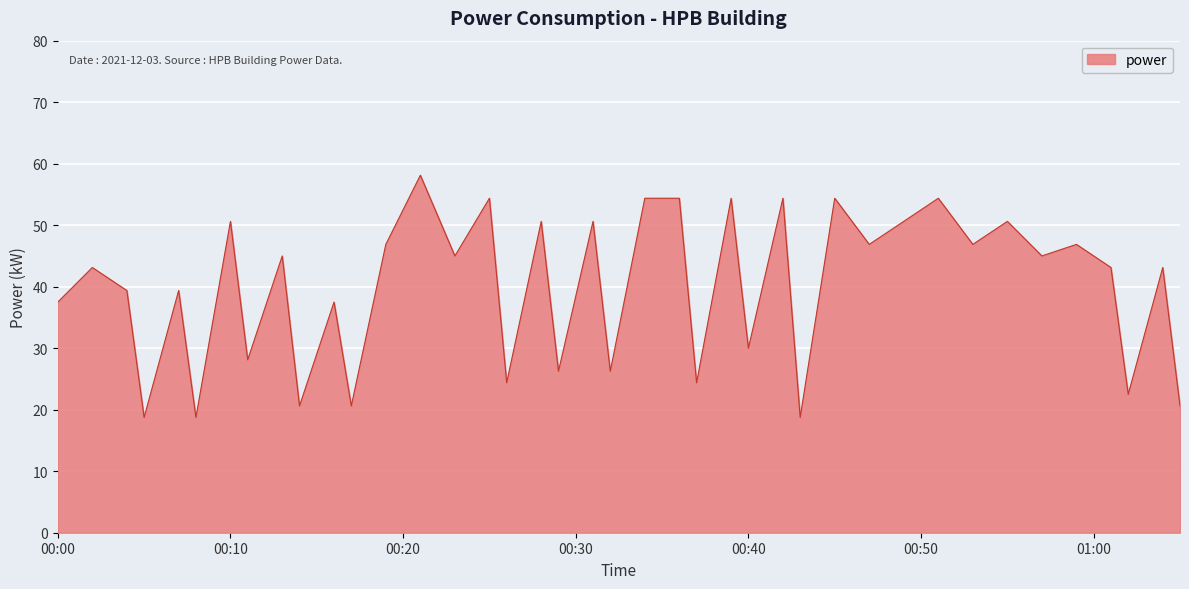

What is the difference between the maximum and minimum values?

39.4